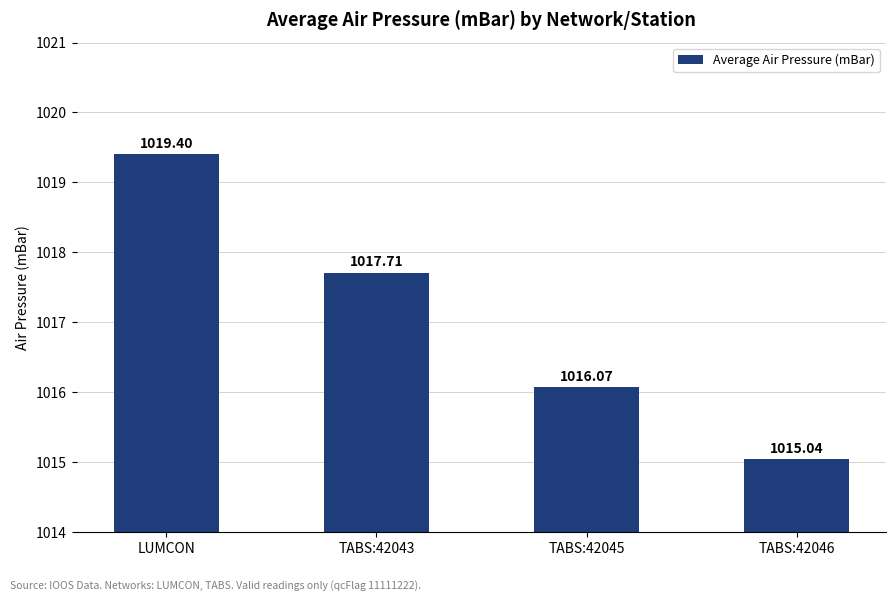

List the labels in order of value, smallest first.

TABS:42046, TABS:42045, TABS:42043, LUMCON